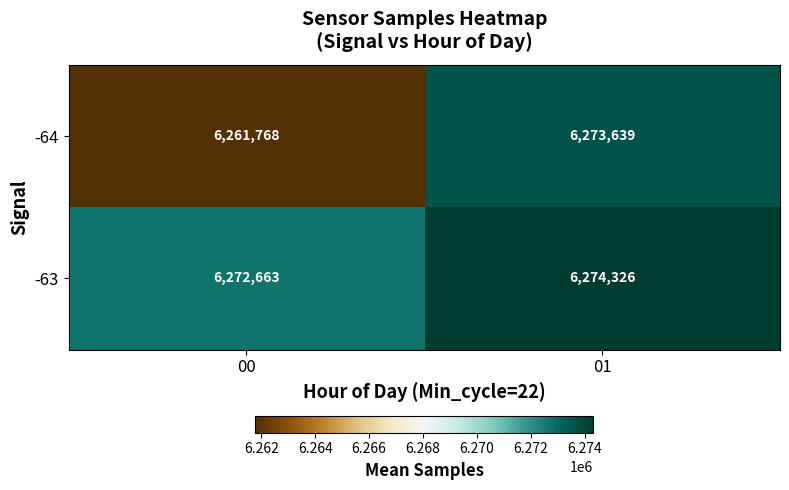

What is the approximate value of -64 at 01, to the nearest 10?

6273640